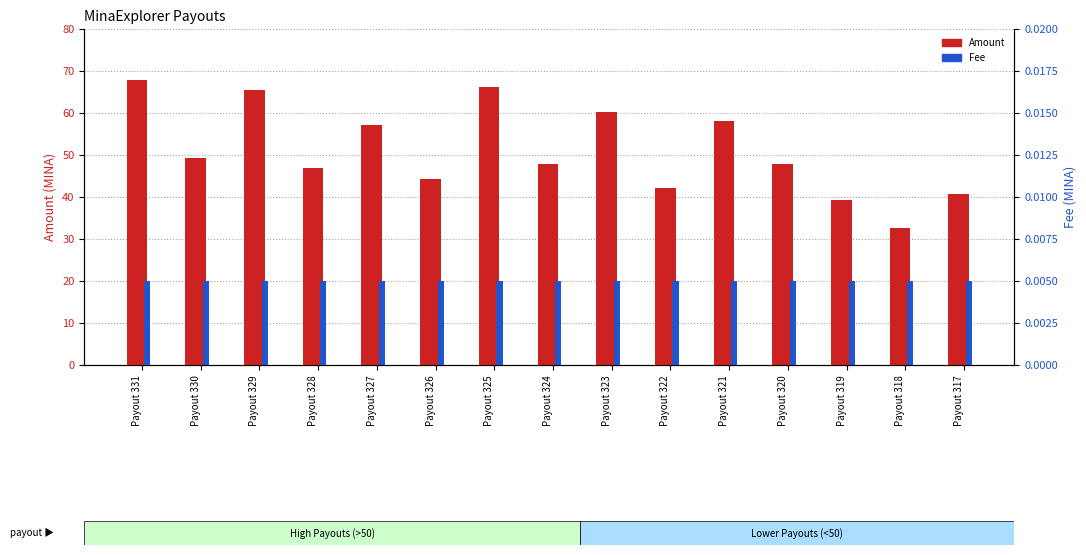

Is it true that Amount equals 68.0 at Payout 331?

True